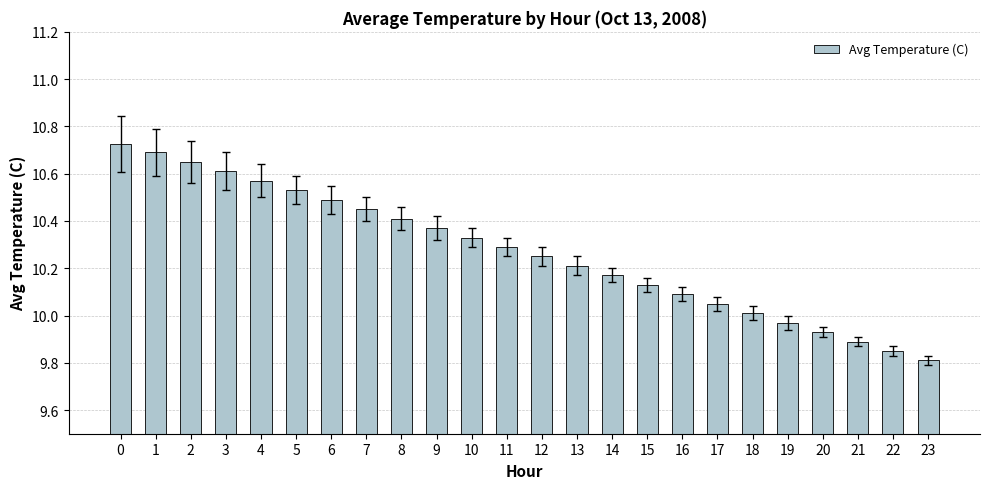

Which category has the lowest value across all series?

23